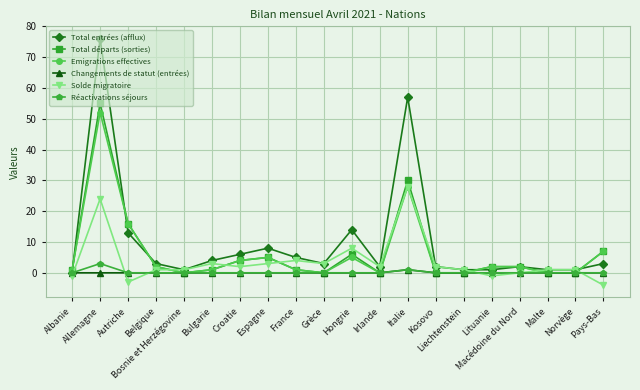

Which series has the largest range (max minus min)?

Total entrées (afflux)